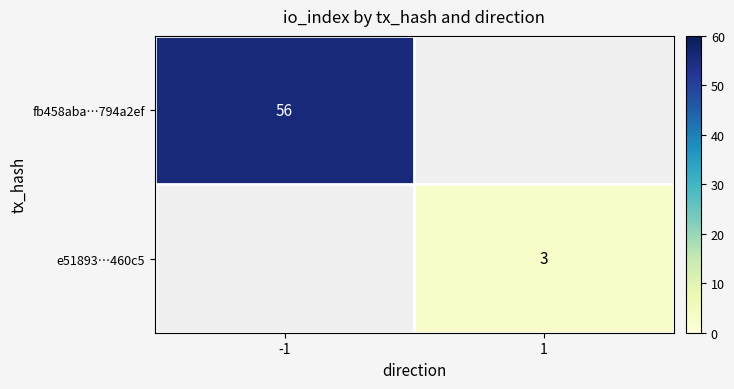

The value of e51893…460c5 at 1 is 3. True or false?

True